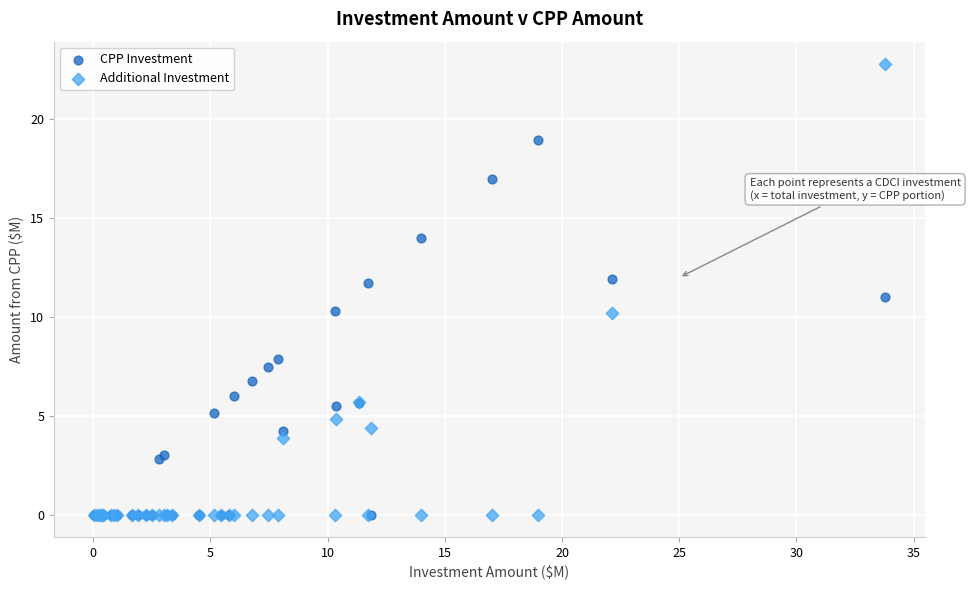

Which series contains the highest Y value?

Additional Investment